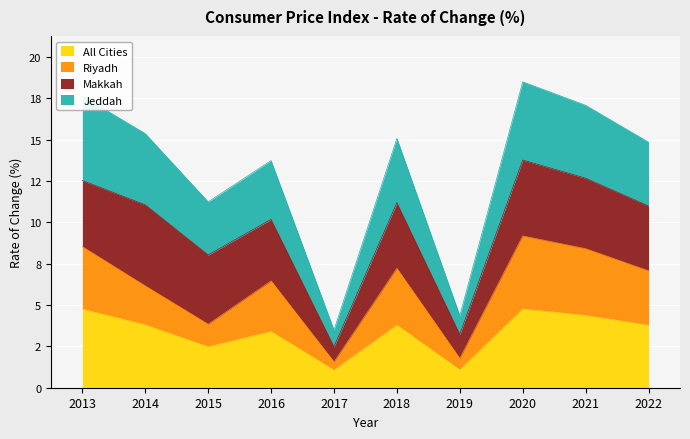

Does the chart display data point markers on the line(s)?

No